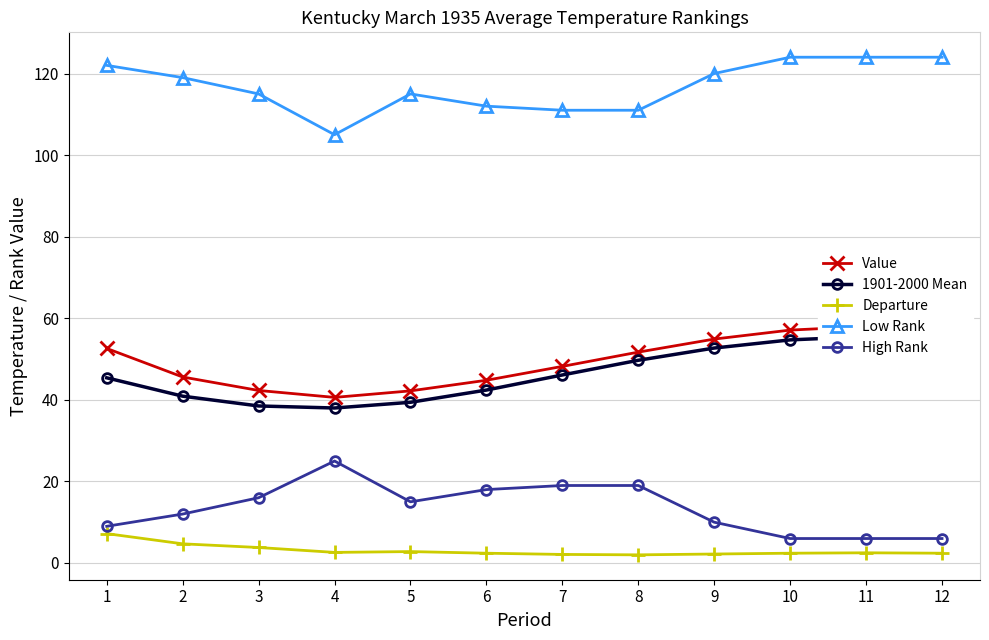

Reading right to left, list all the values displayed in this chart.

Value: 12=57.9	11=58.0	10=57.1	9=54.9	8=51.7	7=48.2	6=44.8	5=42.2	4=40.6	3=42.3	2=45.6	1=52.6
1901-2000 Mean: 12=55.5	11=55.5	10=54.7	9=52.7	8=49.7	7=46.1	6=42.4	5=39.4	4=38.0	3=38.5	2=40.9	1=45.4
Departure: 12=2.4	11=2.5	10=2.4	9=2.2	8=2.0	7=2.1	6=2.4	5=2.8	4=2.6	3=3.8	2=4.7	1=7.2
Low Rank: 12=124.0	11=124.0	10=124.0	9=120.0	8=111.0	7=111.0	6=112.0	5=115.0	4=105.0	3=115.0	2=119.0	1=122.0
High Rank: 12=6.0	11=6.0	10=6.0	9=10.0	8=19.0	7=19.0	6=18.0	5=15.0	4=25.0	3=16.0	2=12.0	1=9.0